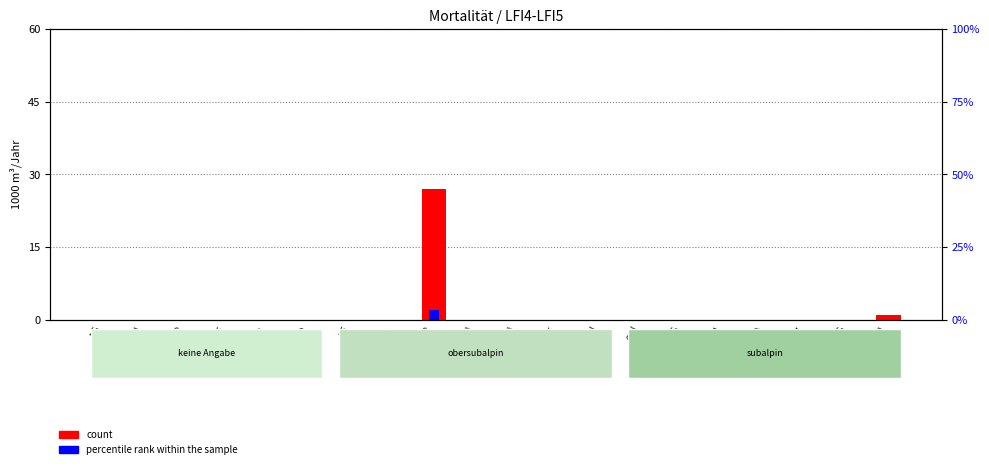

Count the number of data series in this chart.

2